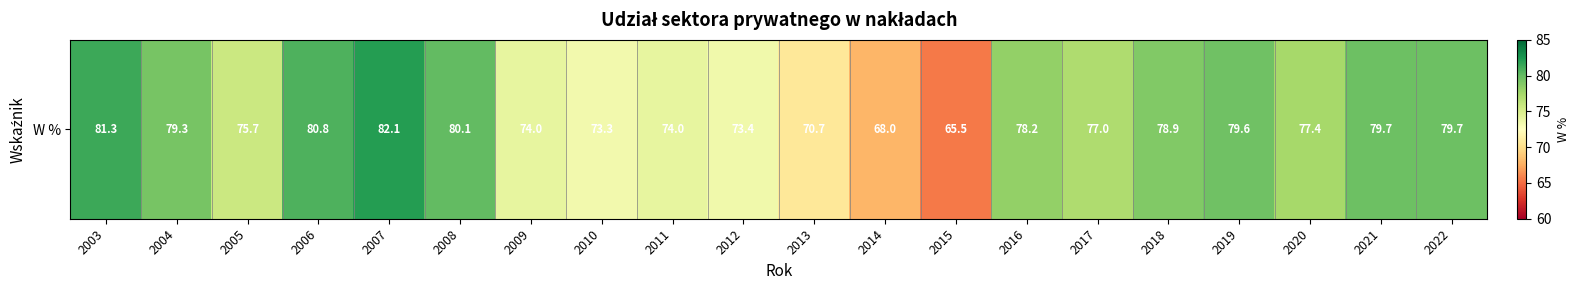

How many values exceed 78?

10